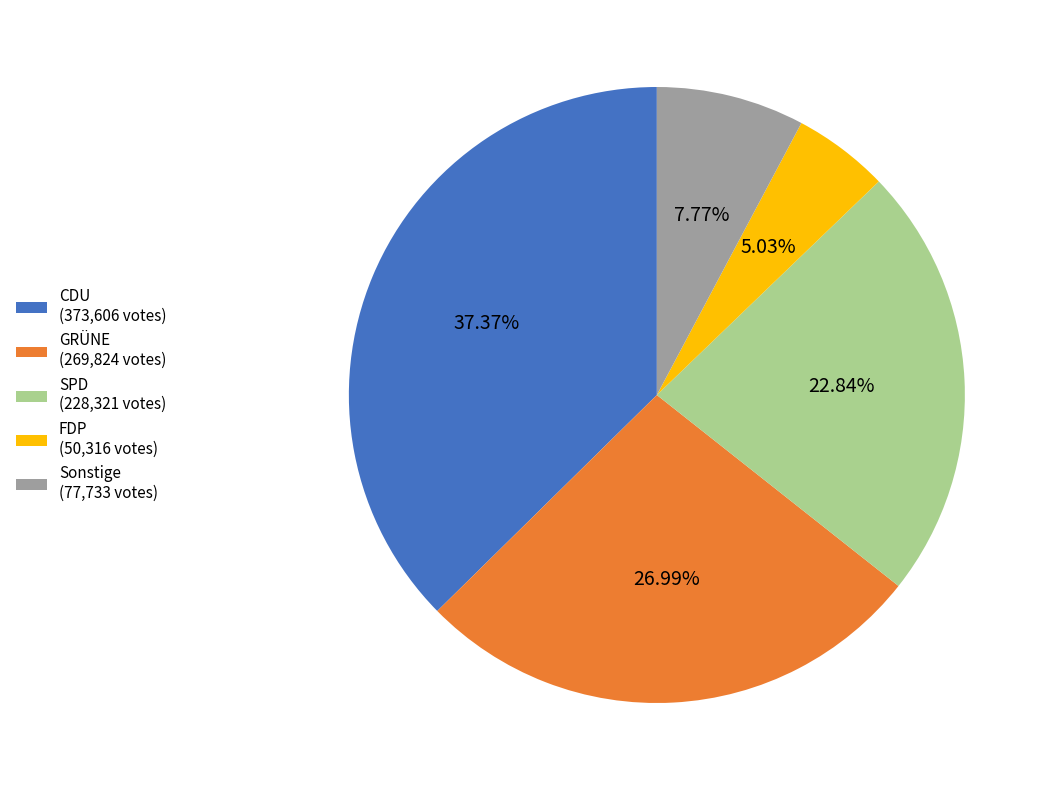

True or false: CDU accounts for 43% of the total.

False